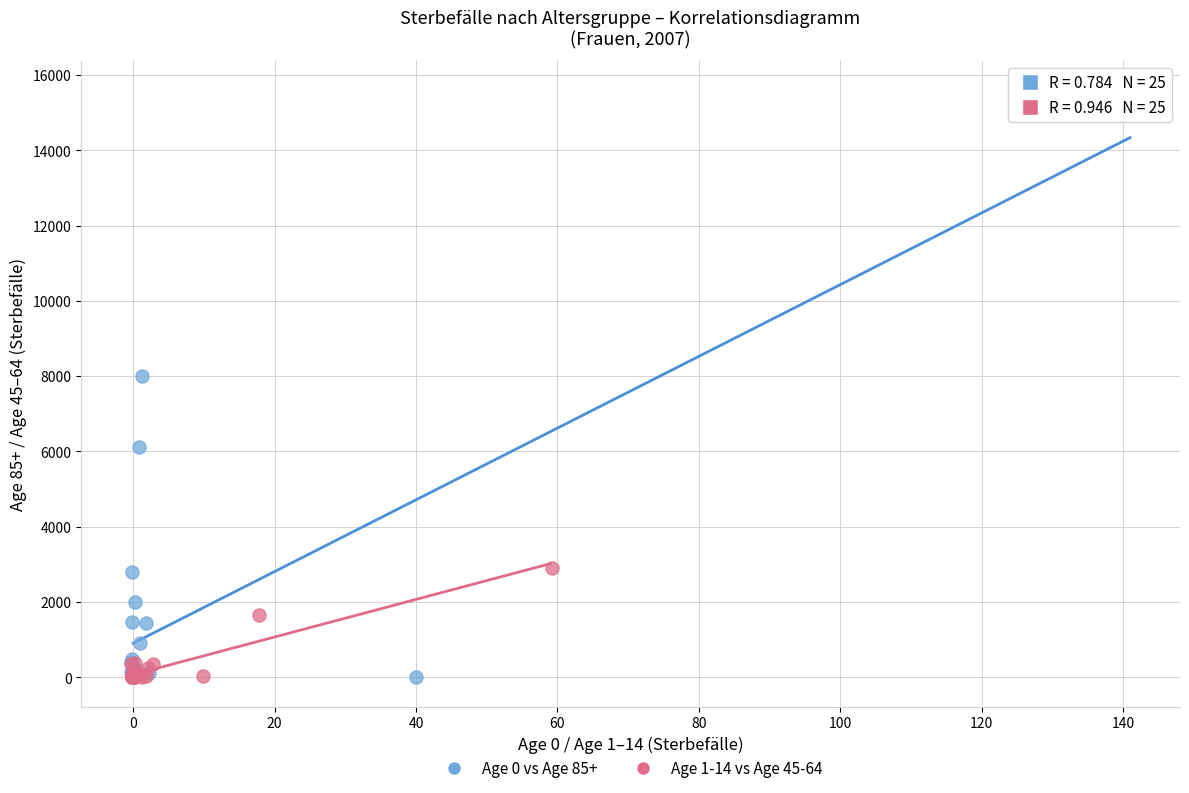

What are all the series names shown in the legend?

Age 0 vs Age 85+, Age 1-14 vs Age 45-64